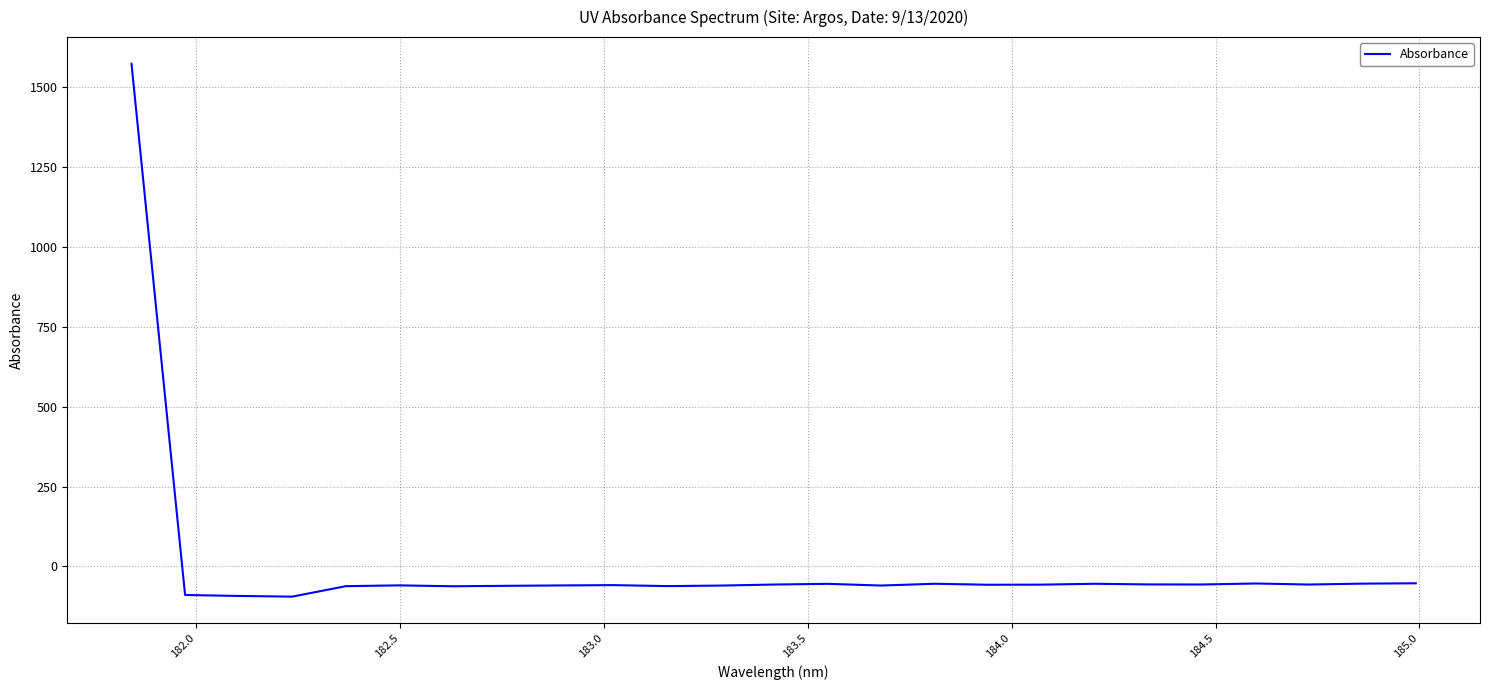

What is the minimum value shown in the chart?

-94.5